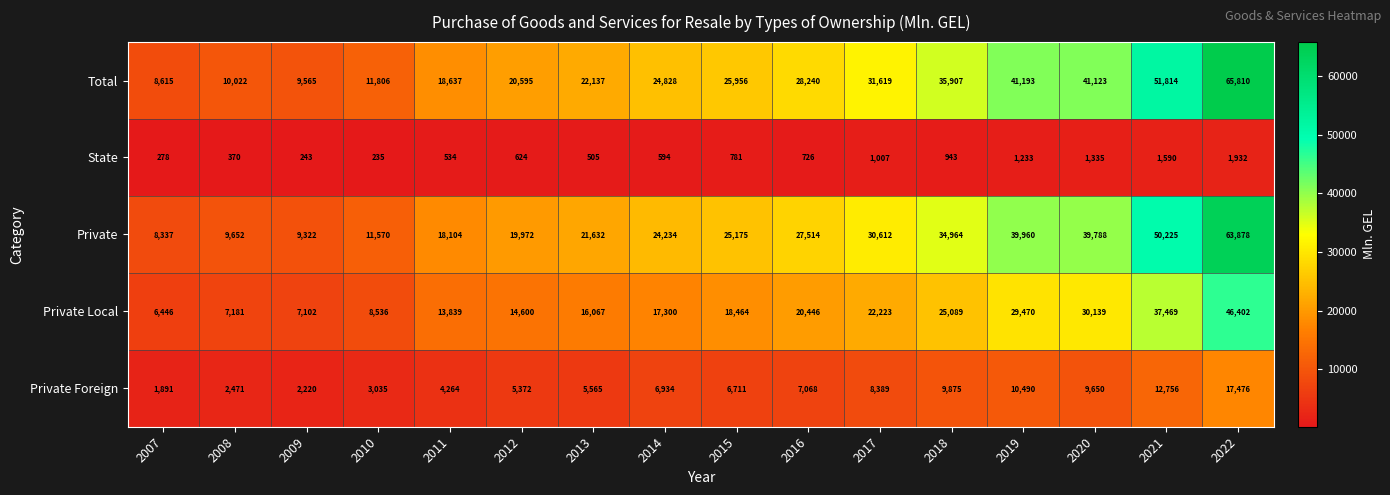

At how many categories does at least one series exceed 52500?

1